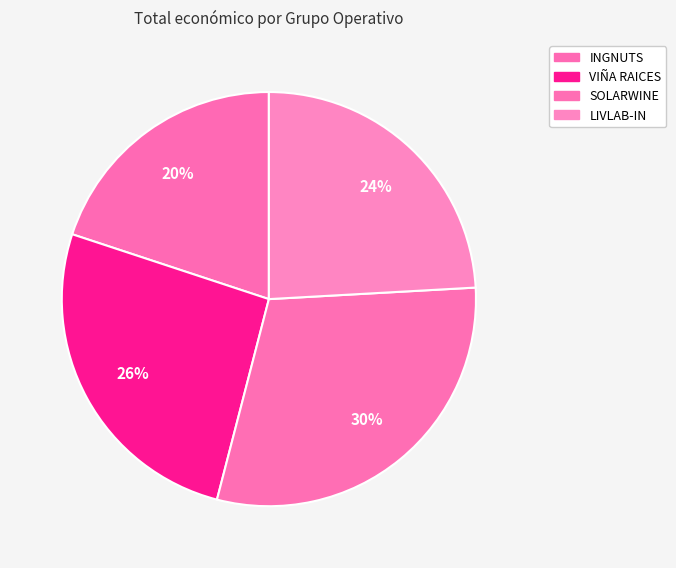

Between VIÑA RAICES and LIVLAB-IN, which is larger?

VIÑA RAICES